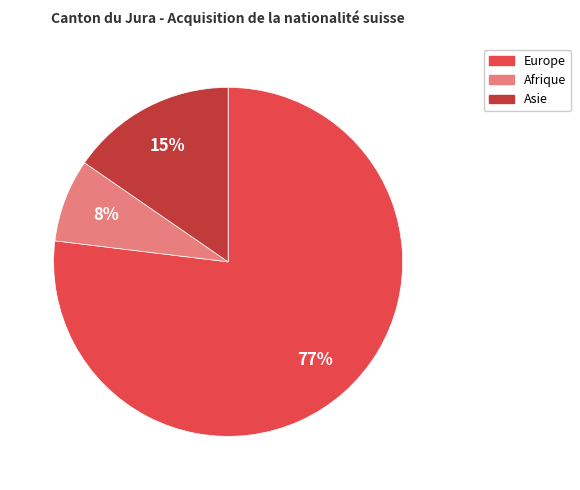

Does any single category account for the majority?

Yes